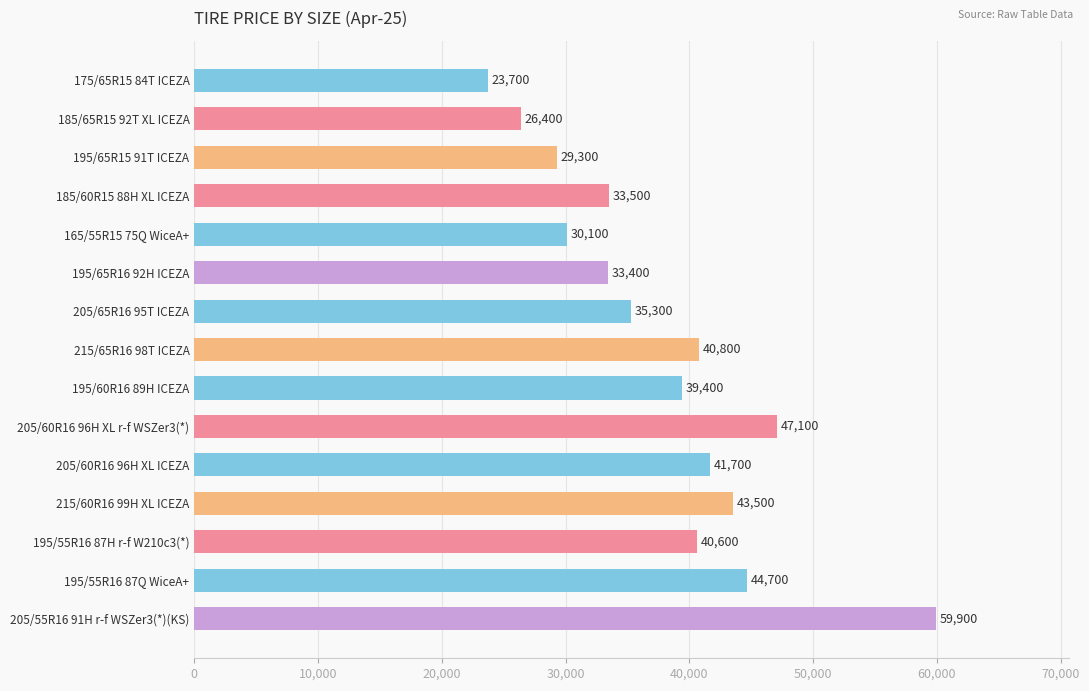

Reading top to bottom, transcribe all the data shown in this chart.

23700	26400	29300	33500	30100	33400	35300	40800	39400	47100	41700	43500	40600	44700	59900